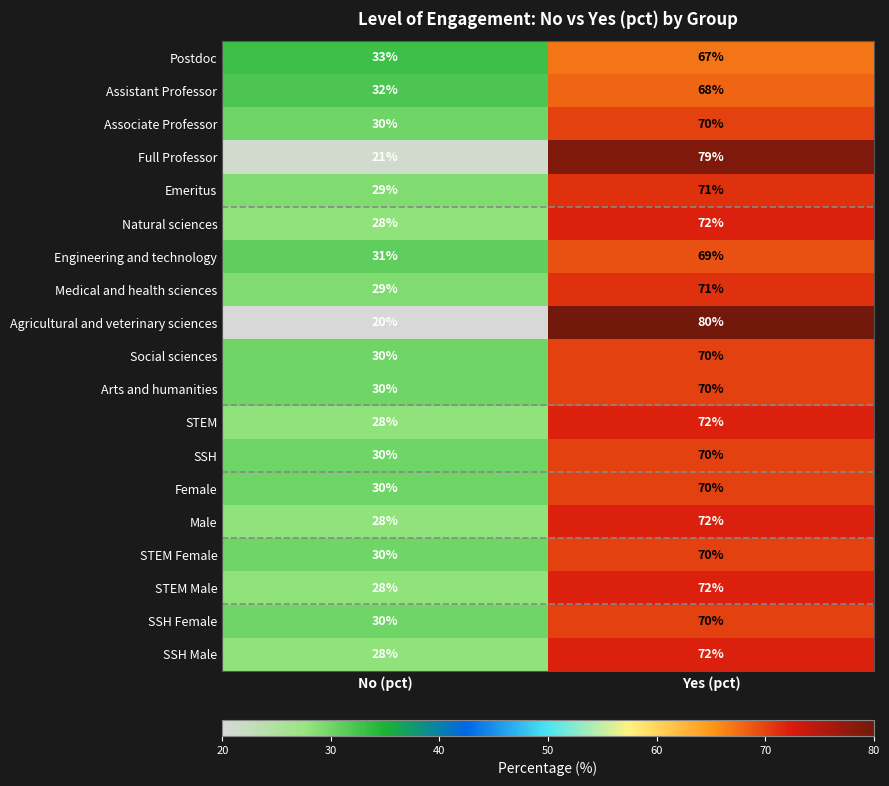

Is it true that STEM Male equals 72 at Yes (pct)?

True